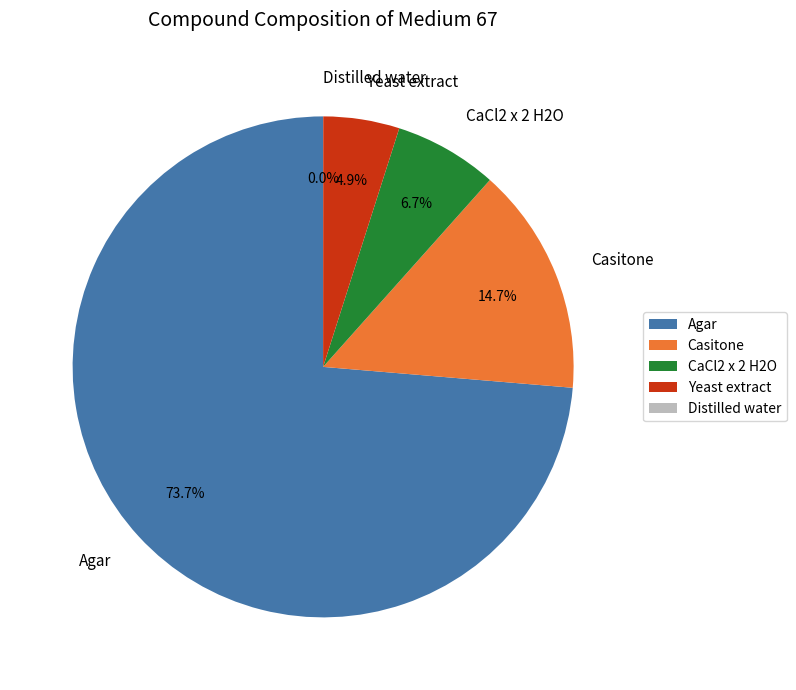

What portion of the pie excludes CaCl2 x 2 H2O?

93.3%